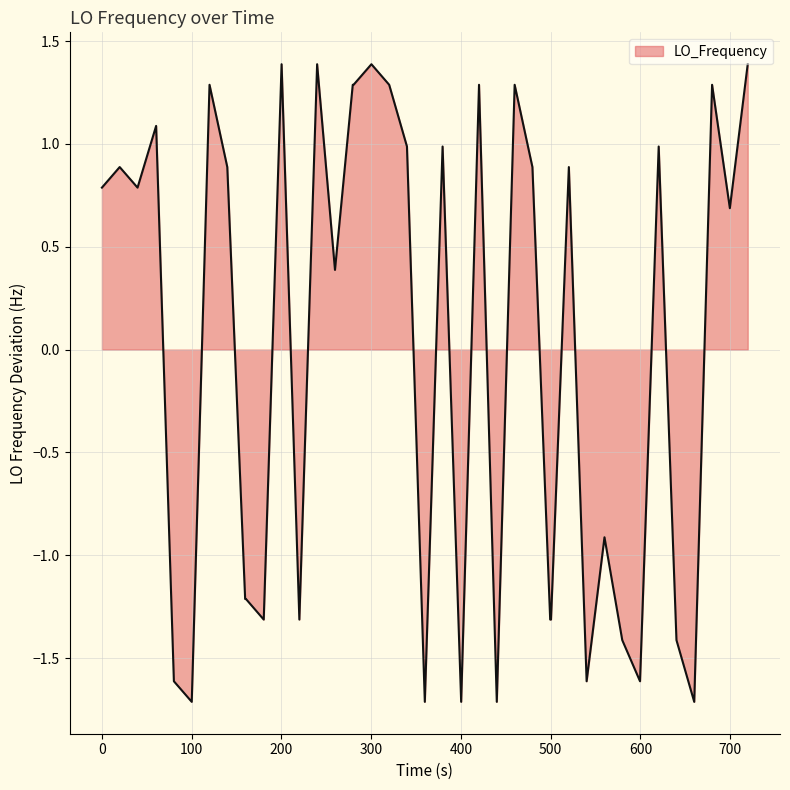

What is the smallest value displayed?

-1.7